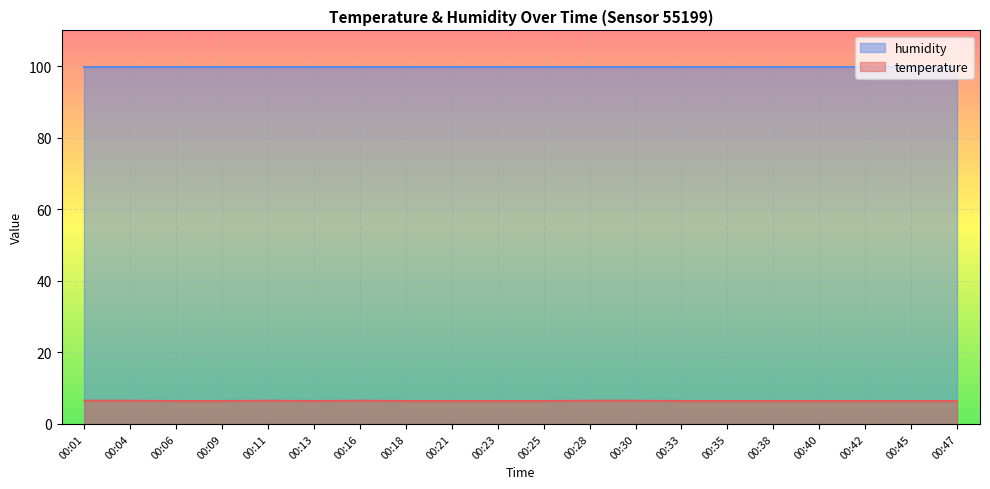

What is the average value?

6.4